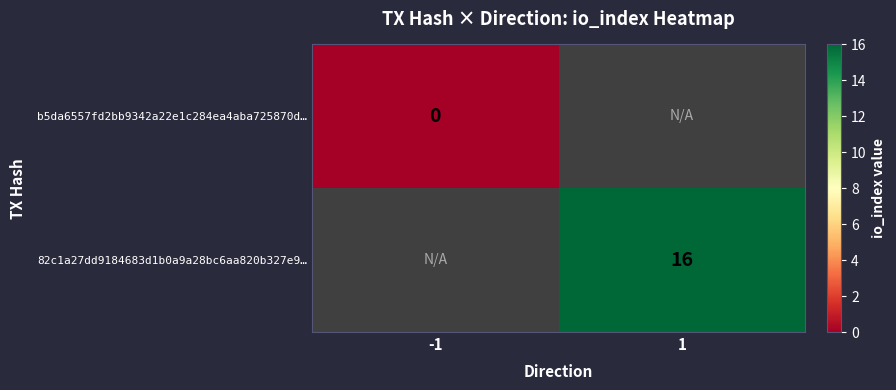

Is the value of b5da6557fd2bb9342a22e1c284ea4aba725870d… at -1 greater than the value of 82c1a27dd9184683d1b0a9a28bc6aa820b327e9… at 1?

No